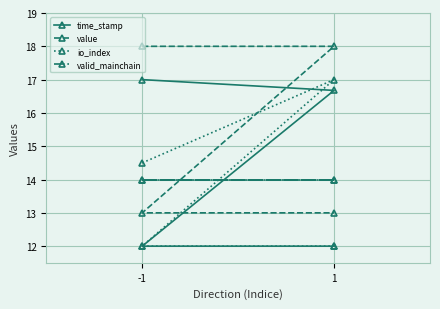

The value of io_index at 1 is 20.5. True or false?

False